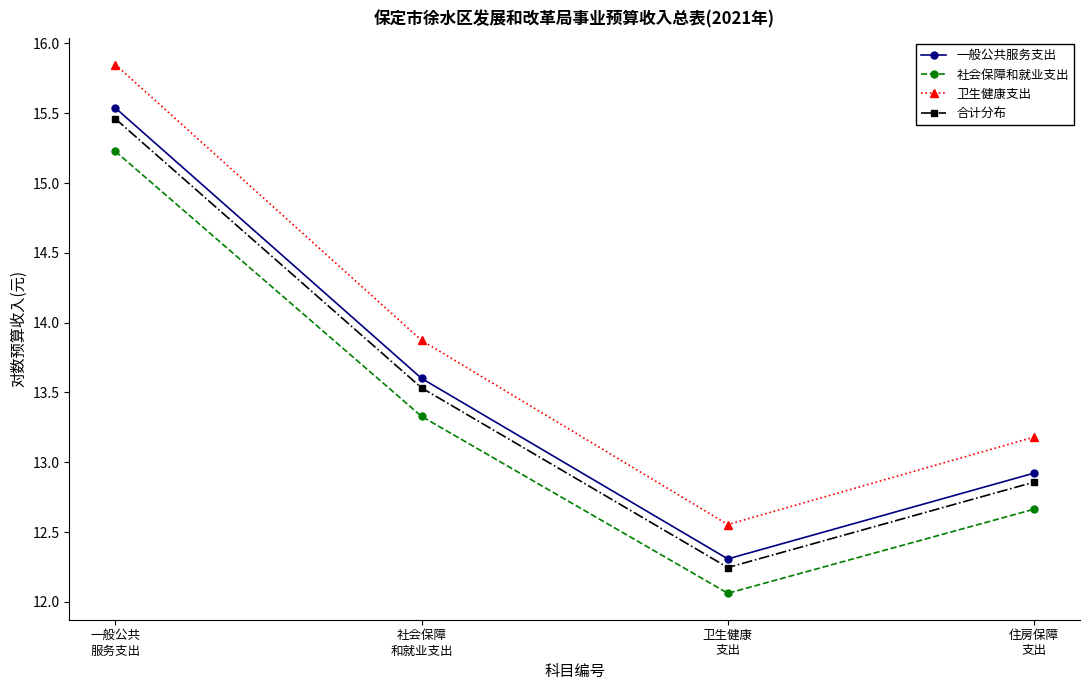

Is the value of 社会保障和就业支出 at 社会保障
和就业支出 greater than the value of 合计分布 at 社会保障
和就业支出?

No